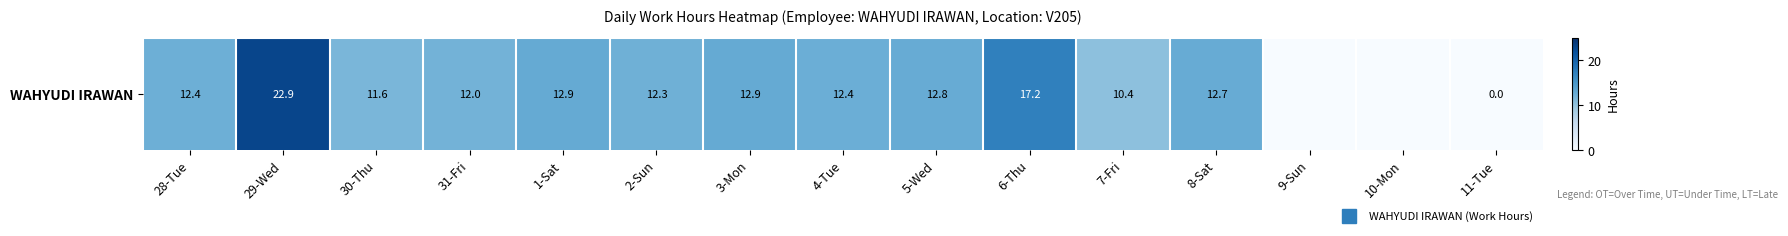

Reading left to right, transcribe all the data shown in this chart.

12.4	22.9	11.6	12.0	12.9	12.3	12.9	12.4	12.8	17.2	10.4	12.7	0.0	0.0	0.0